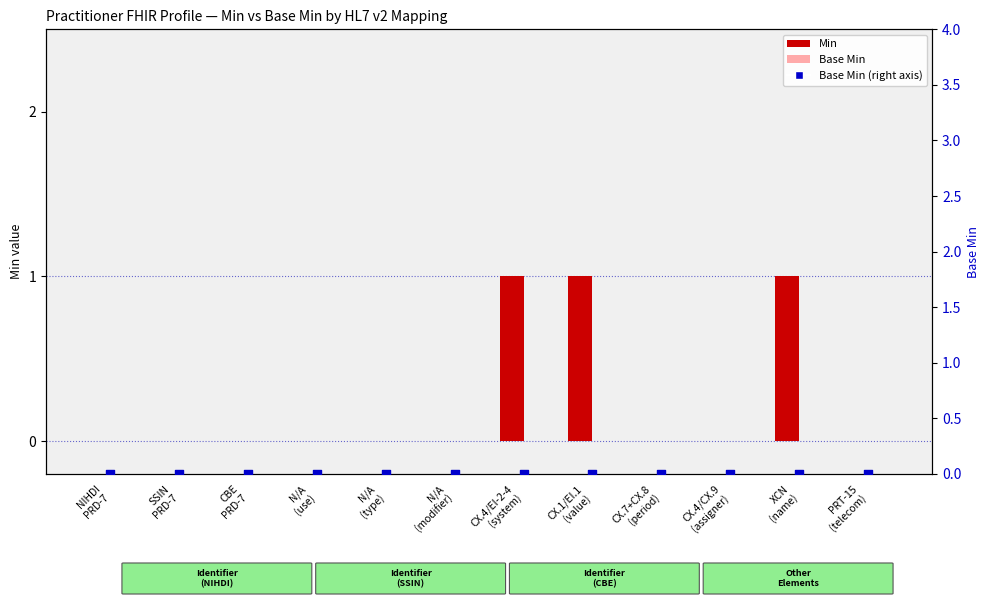

Which series reaches the maximum Y coordinate?

Min